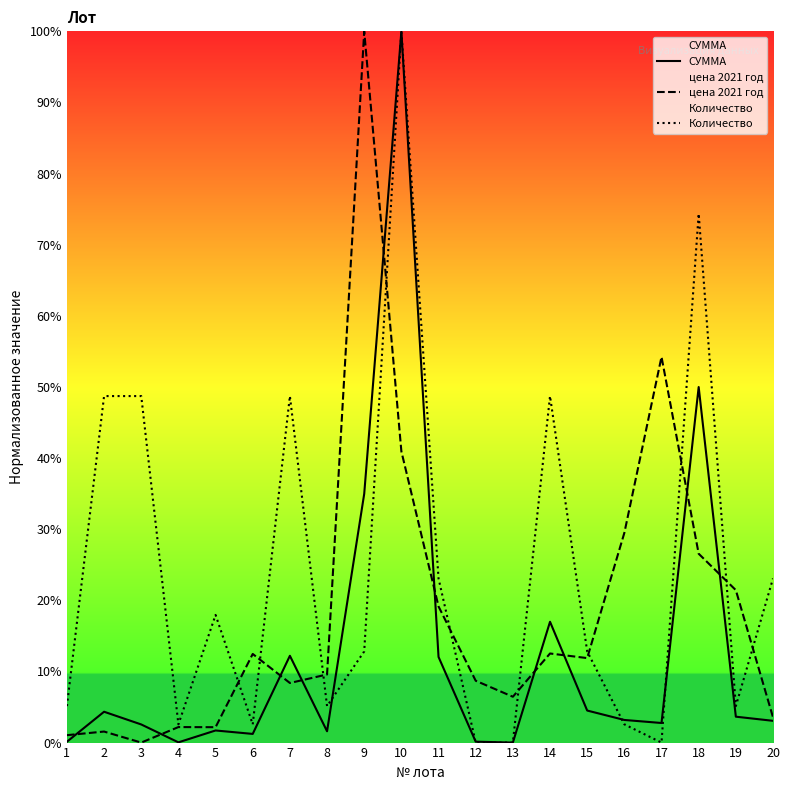

What is the total value across all series at 15?

0.3